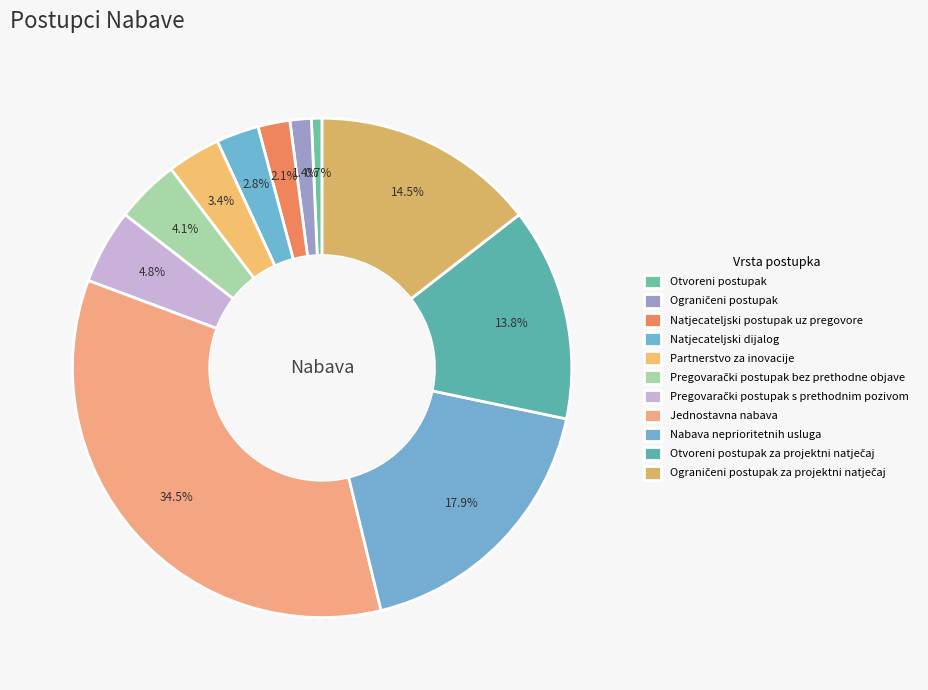

How many slices are in this pie chart?

11